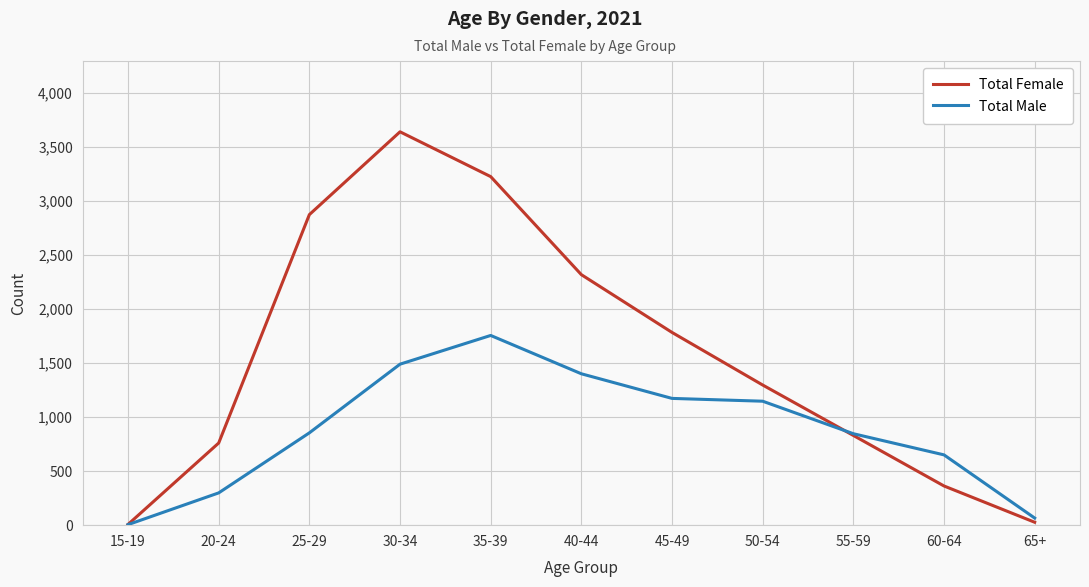

What is the sum of all Total Female values?

17139